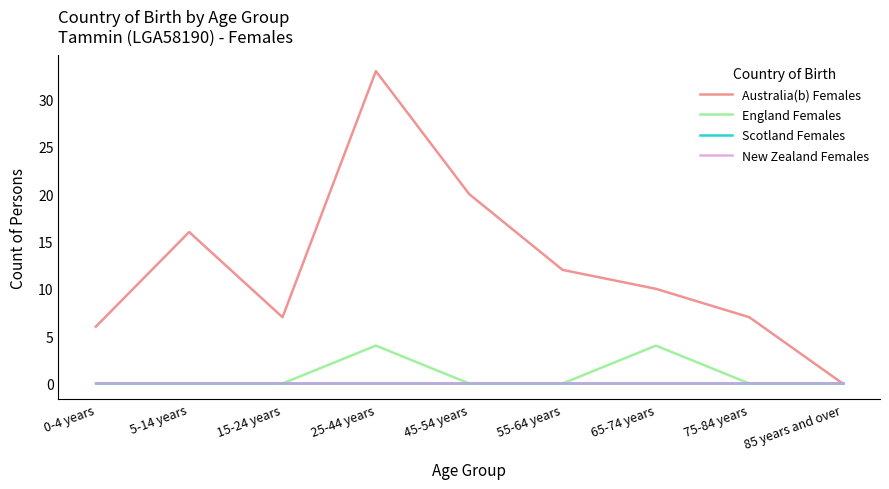

True or false: New Zealand Females and England Females intersect in this chart.

False